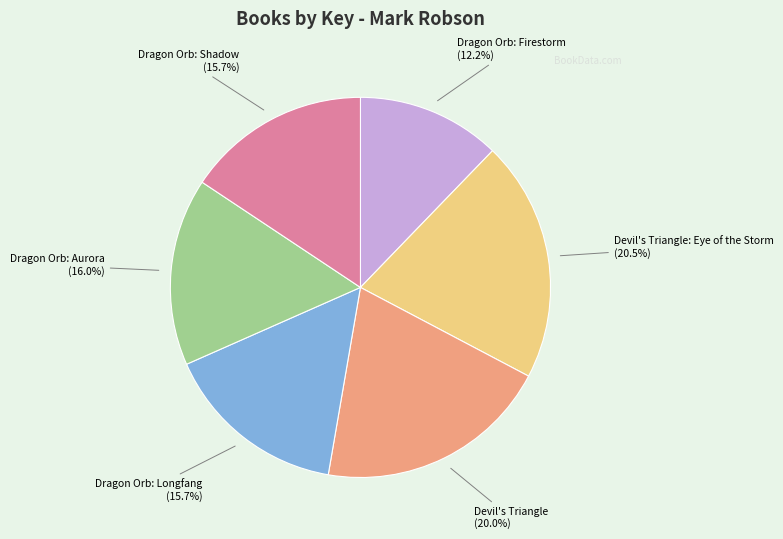

How many slices are in this pie chart?

6